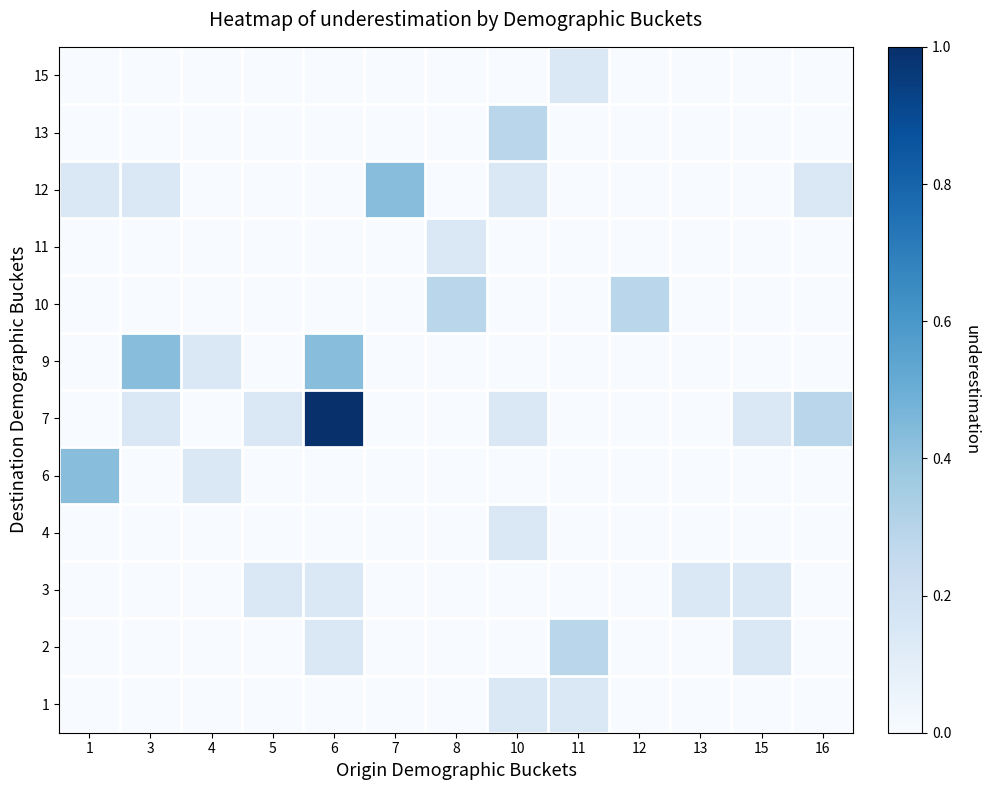

What is the difference between the highest and lowest values at 13?

0.1